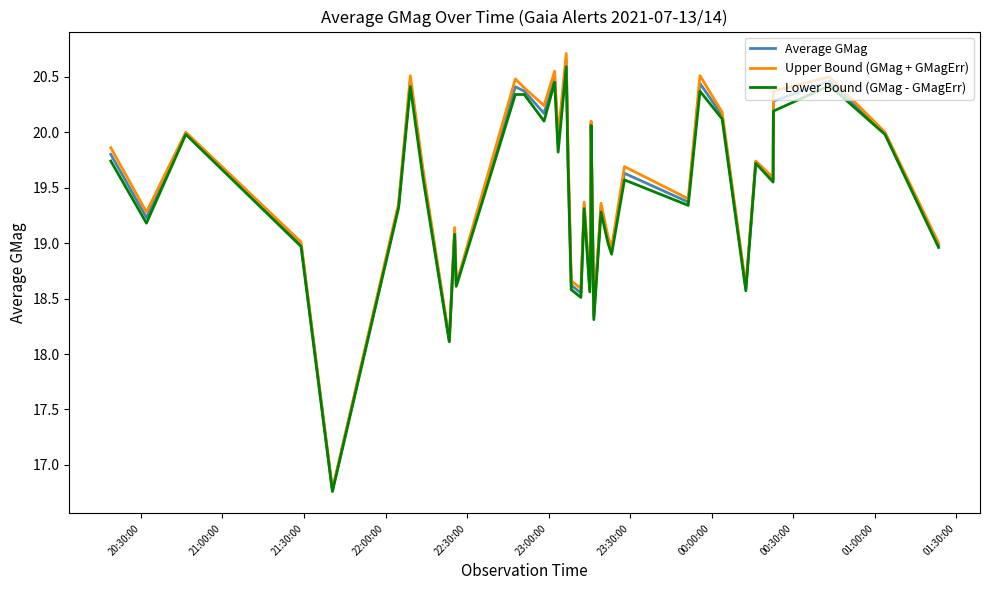

Which series has the widest spread of values?

Upper Bound (GMag + GMagErr)